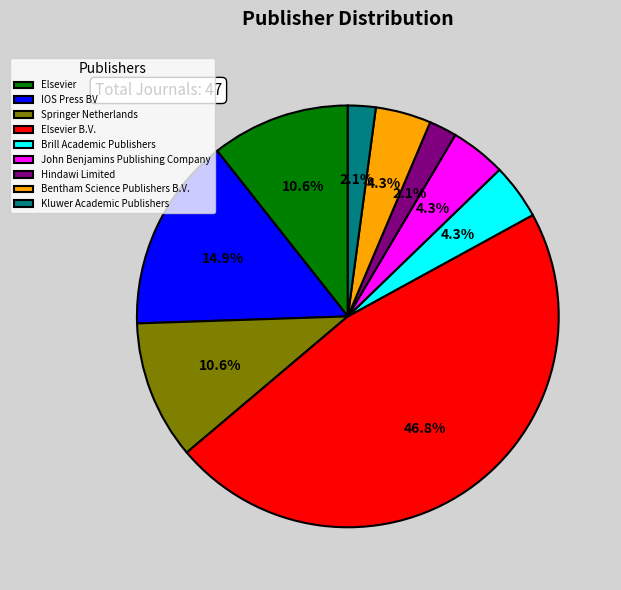

True or false: Bentham Science Publishers B.V. accounts for 4% of the total.

True